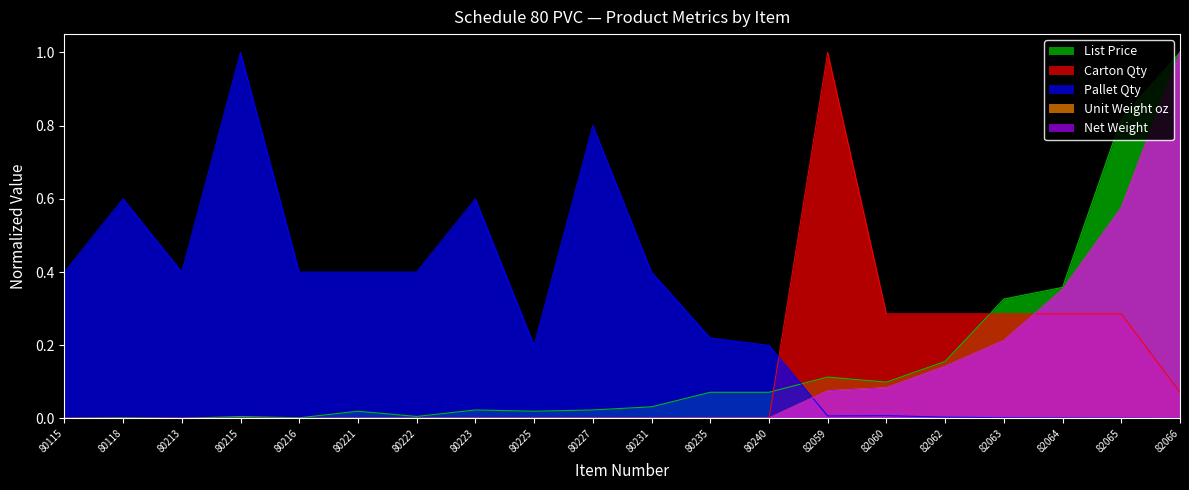

Between 80118 and 80231, which is larger?

80231